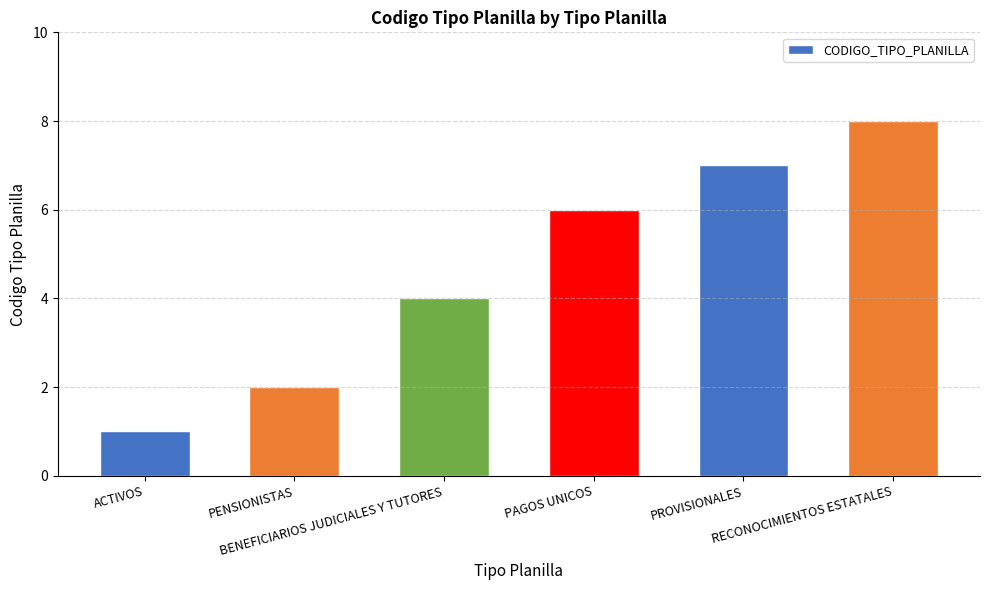

What is the approximate value at RECONOCIMIENTOS ESTATALES?

8